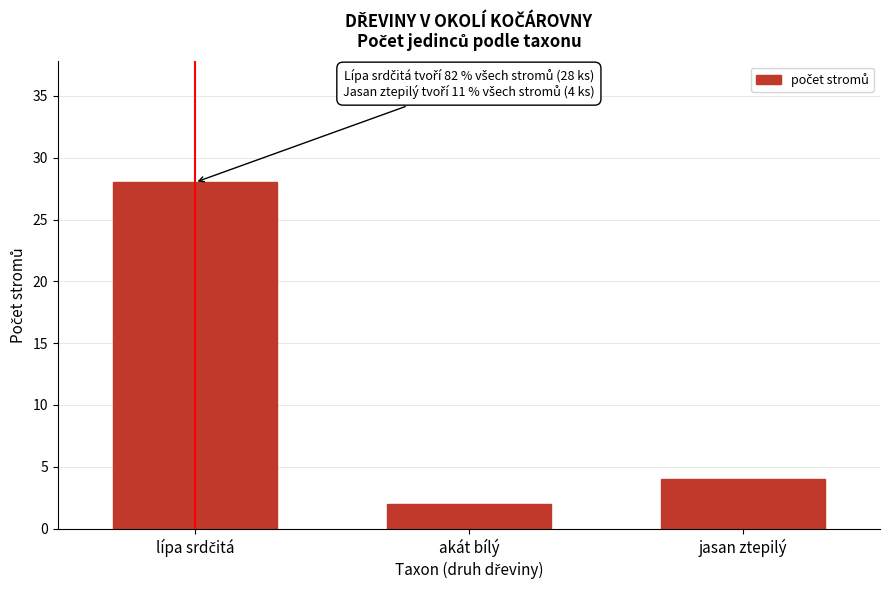

Reading left to right, what are all the values shown in this chart?

28	2	4